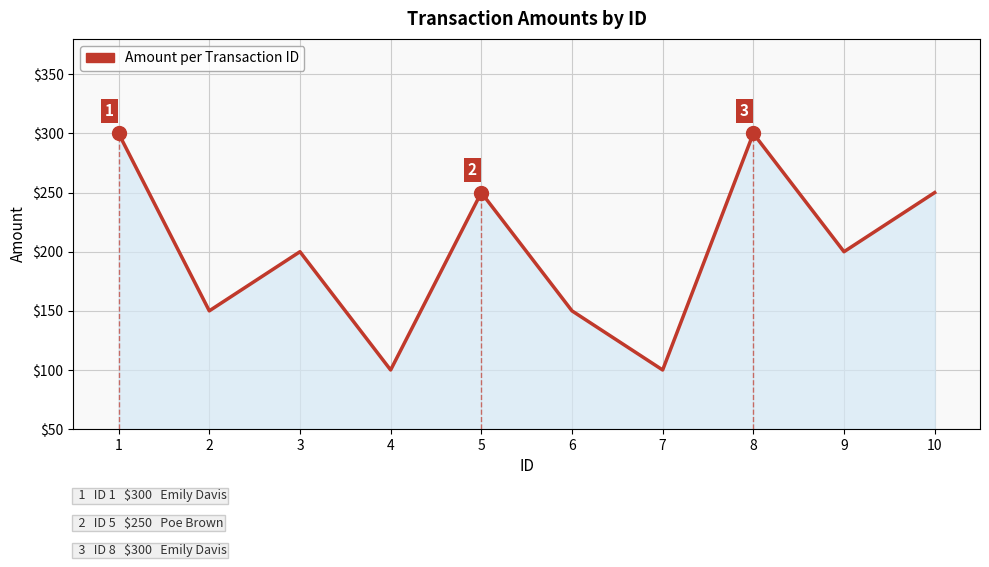

Which has a higher value, 10 or 3?

10